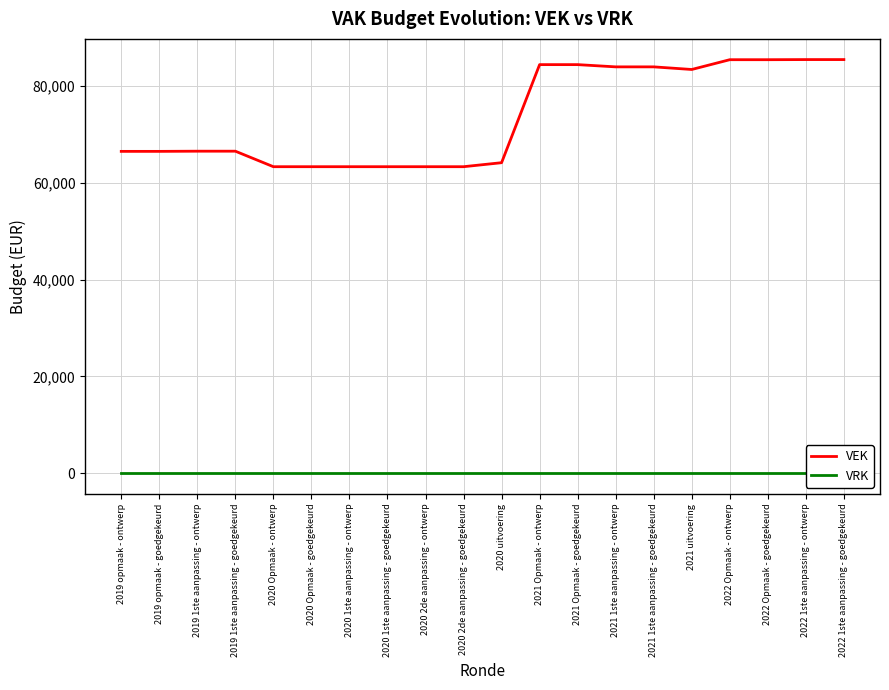

Rank the series by their maximum value, from highest to lowest.

VEK, VRK